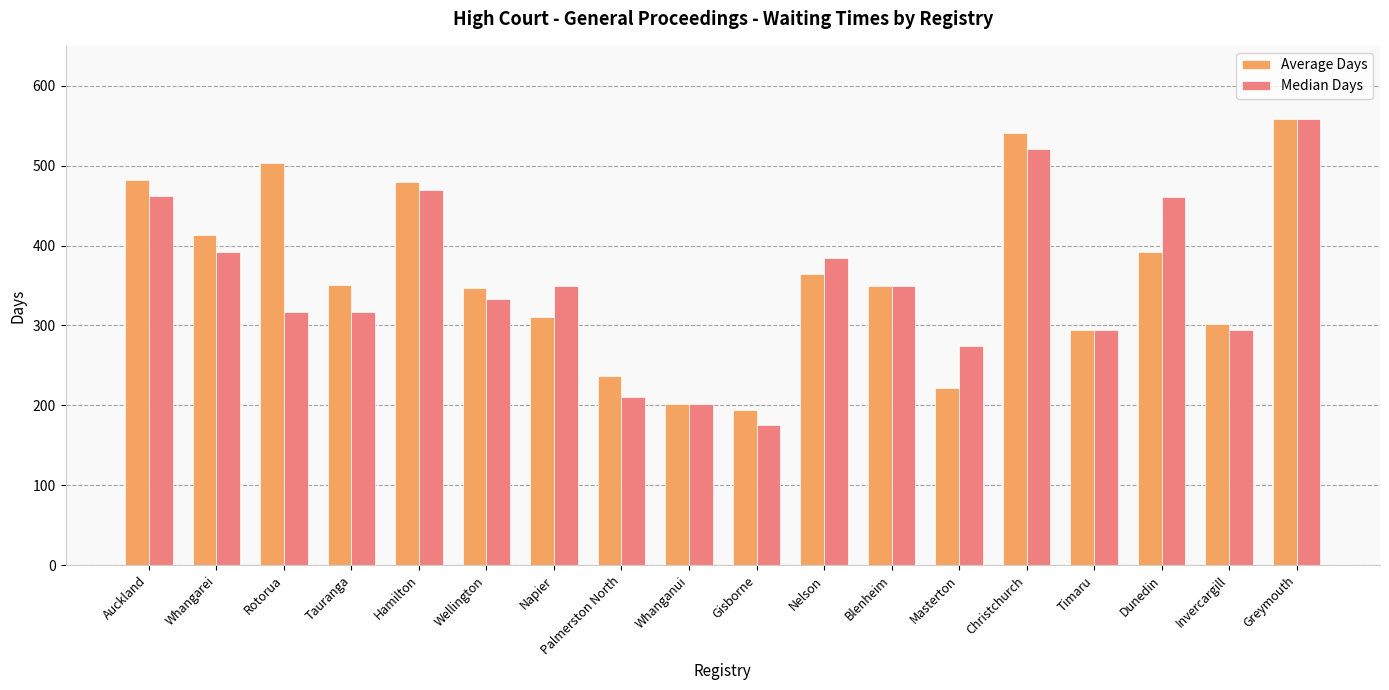

What is the difference between the second highest and second lowest values in the Average Days series?

339